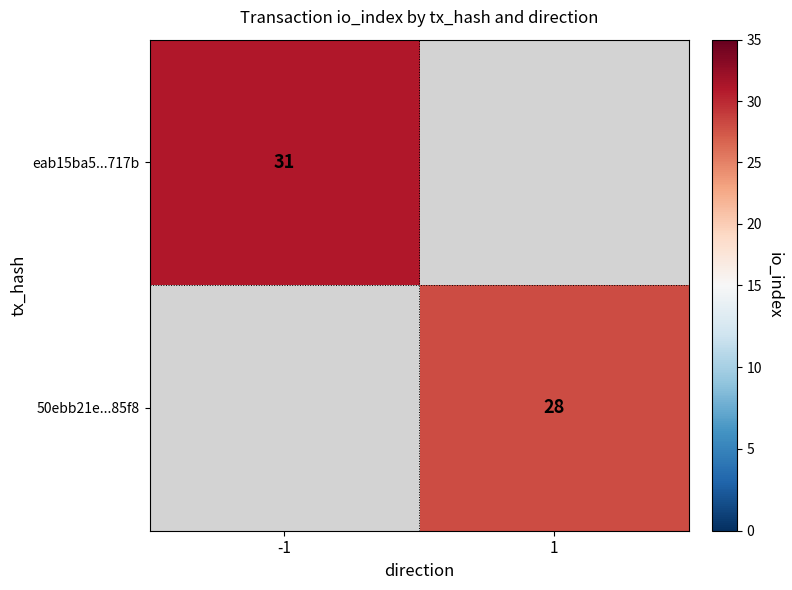

The value of 50ebb21e...85f8 at 1 is 18. True or false?

False